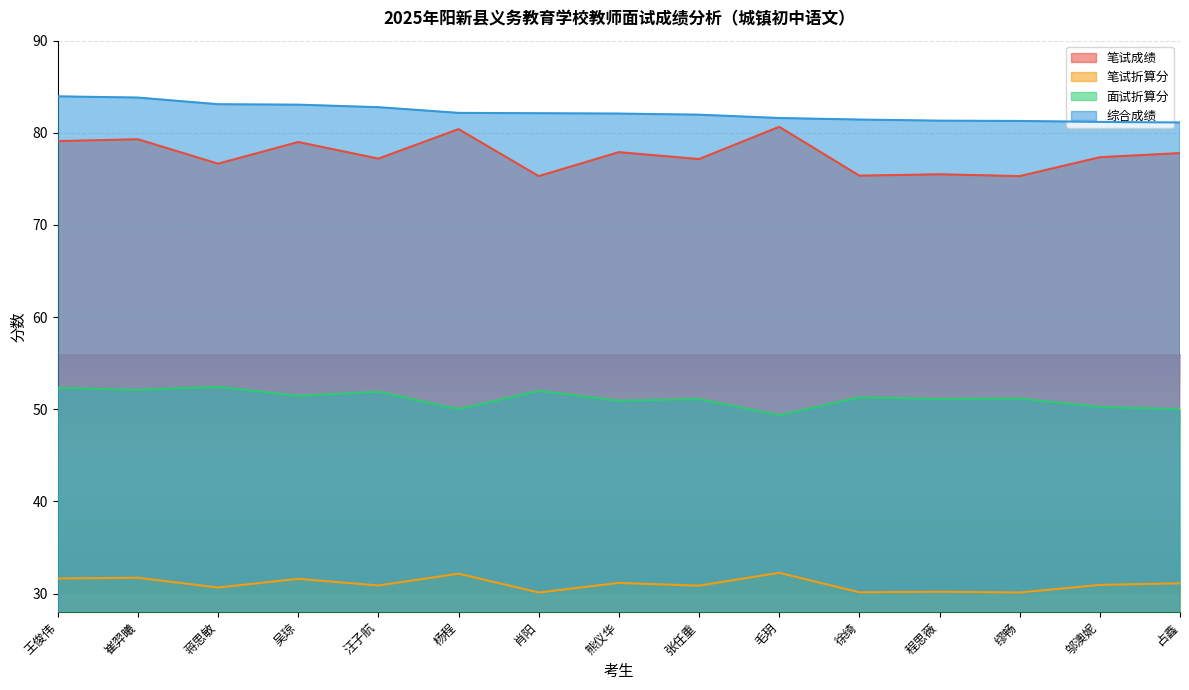

True or false: 面试折算分 and 笔试成绩 intersect in this chart.

False